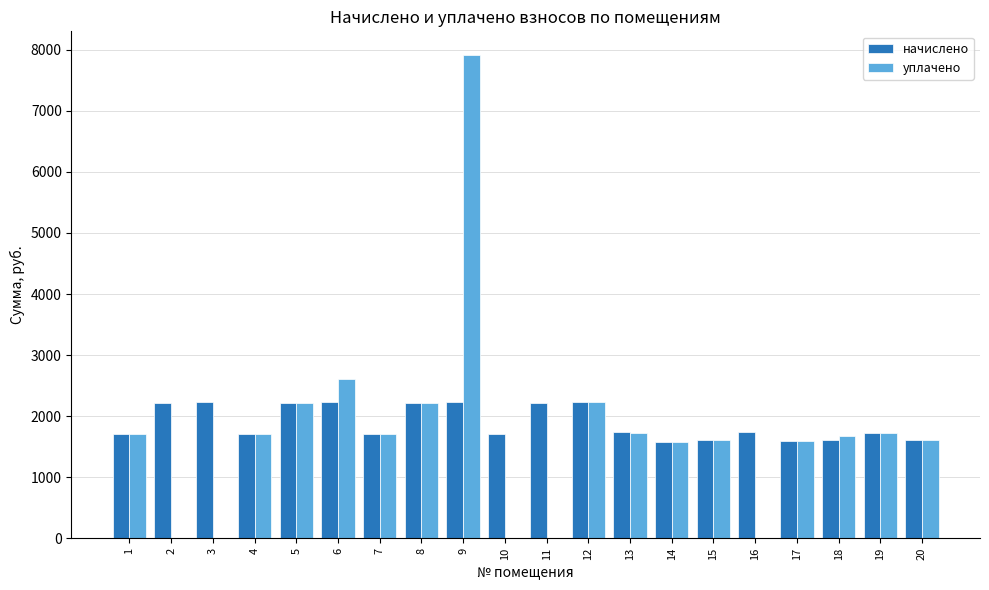

Which series changed the most between 5 and 11?

уплачено